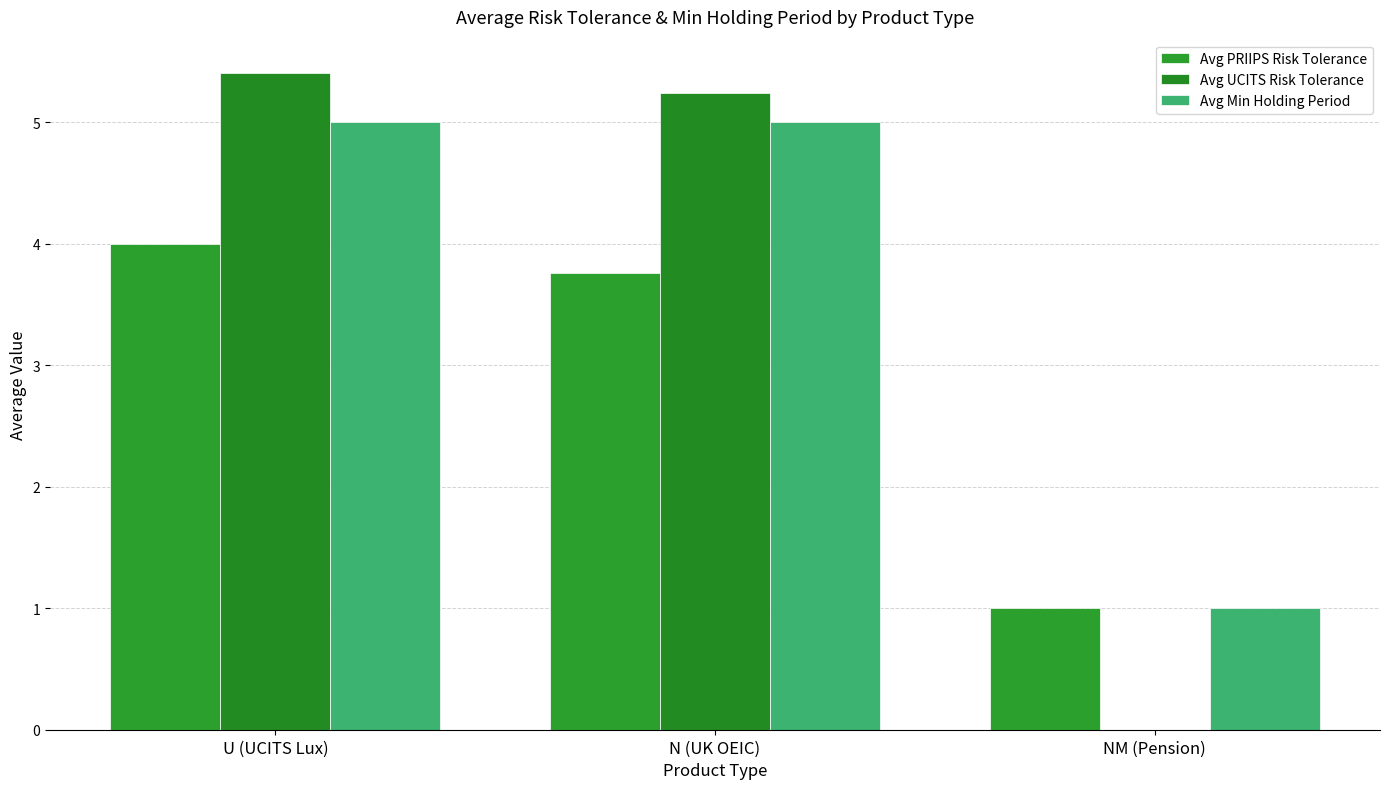

Which series changed the most between U (UCITS Lux) and NM (Pension)?

Avg UCITS Risk Tolerance